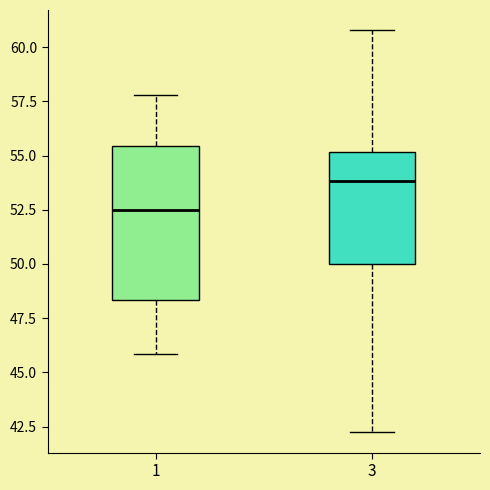

Reading left to right, read every box against the y-axis: the position of its median line, the range the box covers, and the ends of its whiskers. The values are not printed on the chart, so give them approximately, as read against the axis.

1: median 52.5, box 48.5 to 55.5, whiskers 46.0 to 58.0
3: median 54.0, box 50.0 to 55.0, whiskers 42.0 to 61.0